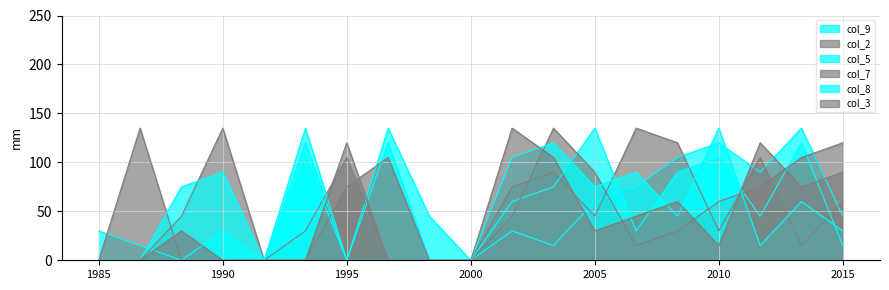

How many lines are shown in the chart?

6